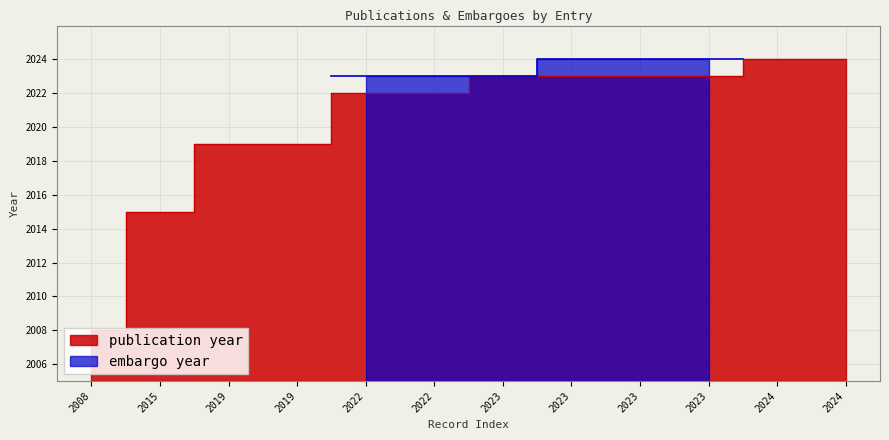

What is the value of the 3rd point from the left?

2019